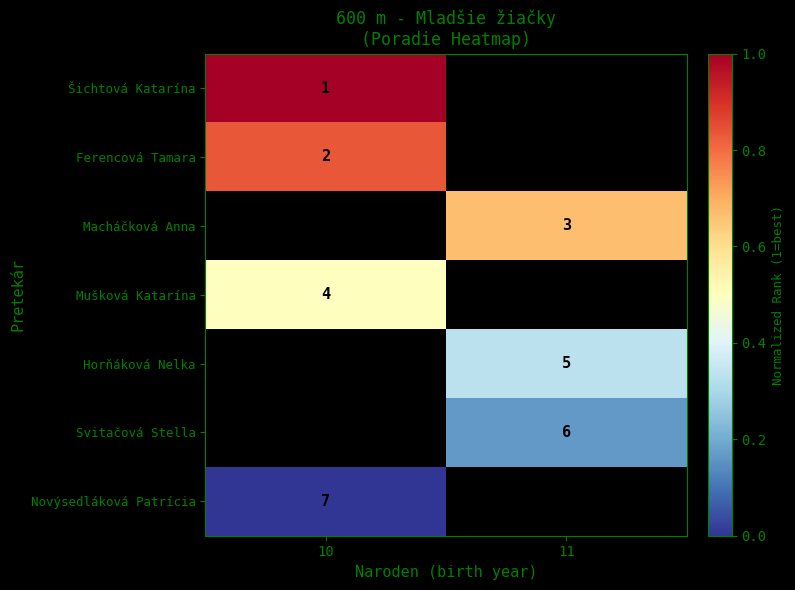

Is it true that Horňáková Nelka equals 5 at 11?

True